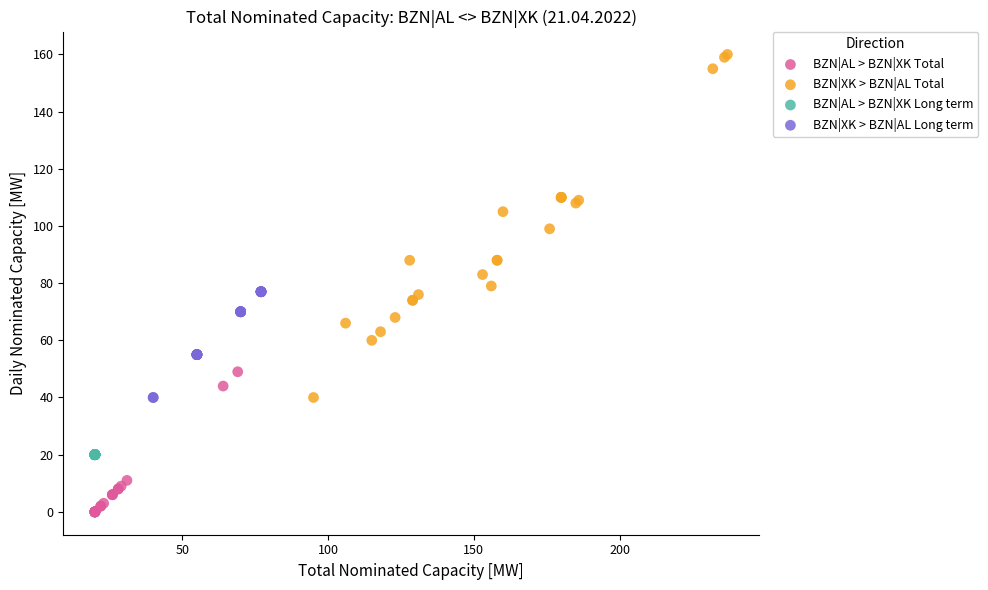

Which series contains the highest Y value?

BZN|XK > BZN|AL Total